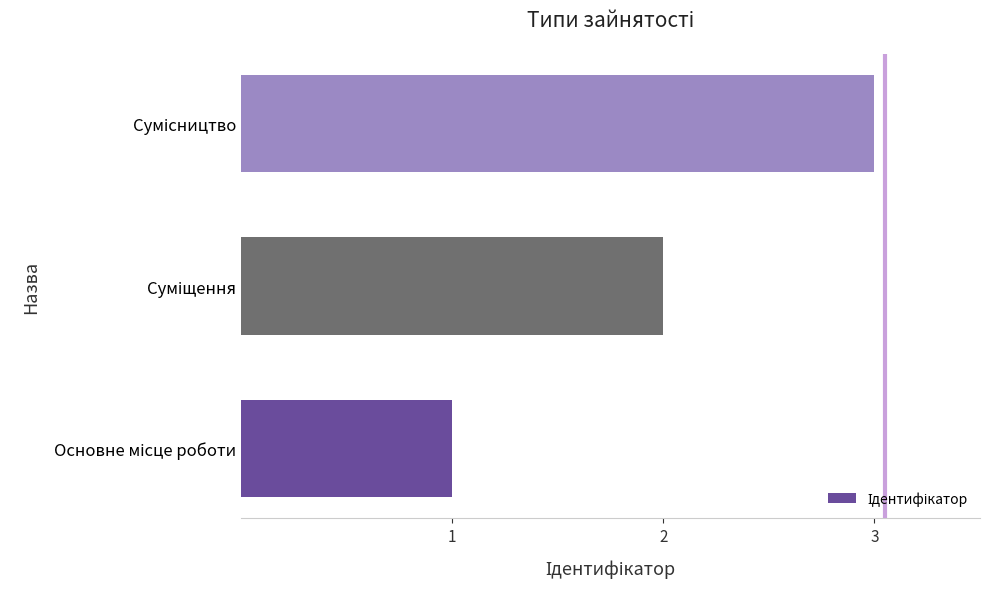

How many values are between 1 and 3?

3